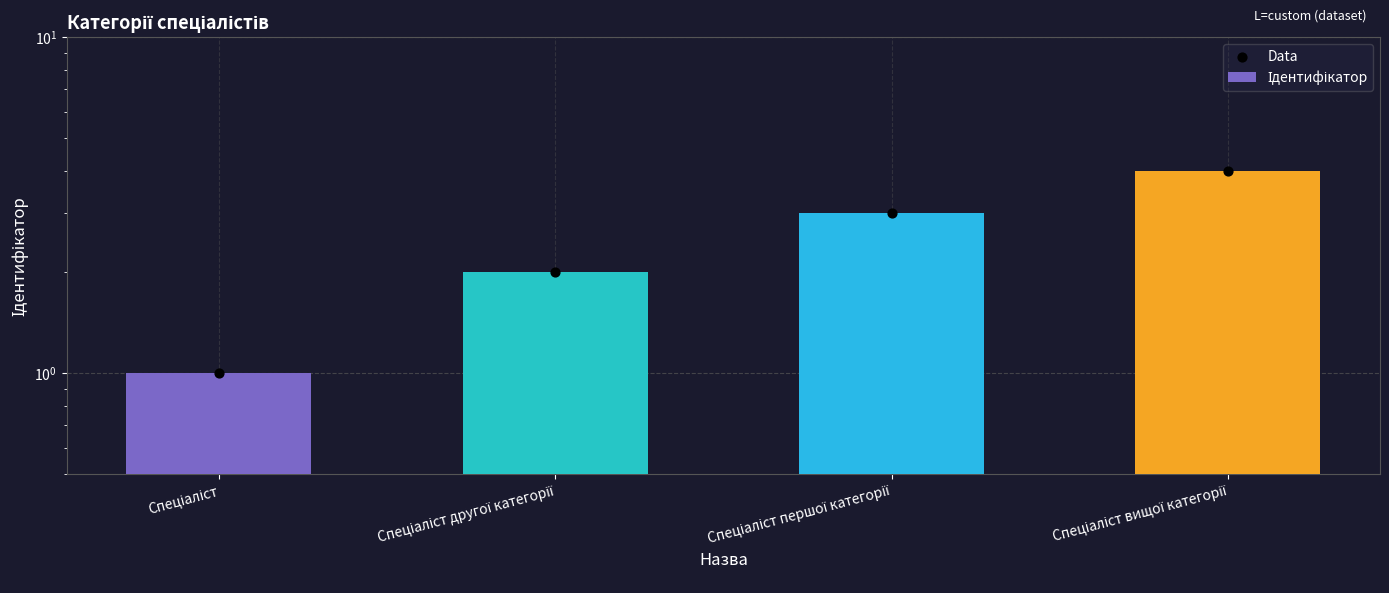

Which series has the largest total across all categories?

Ідентифікатор